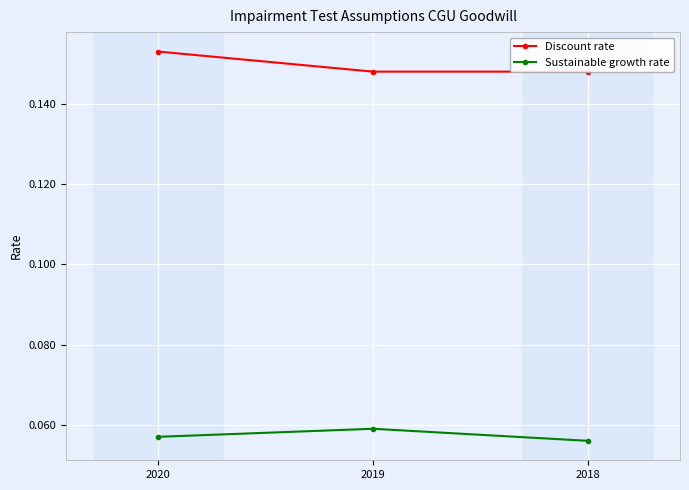

What is the value of the Discount rate point at the 3rd from the left?

0.1